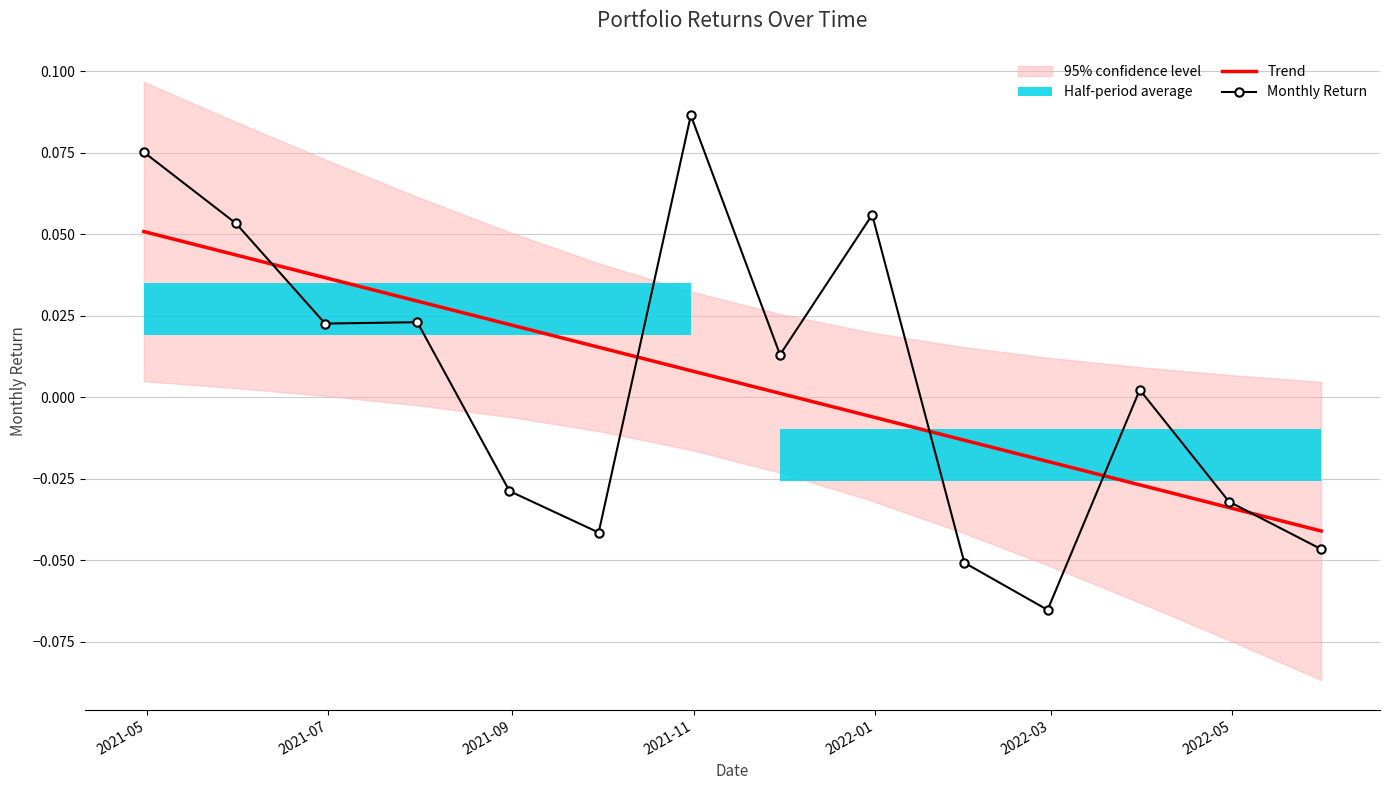

True or false: Trend has more than 2 points higher than both neighbors.

False